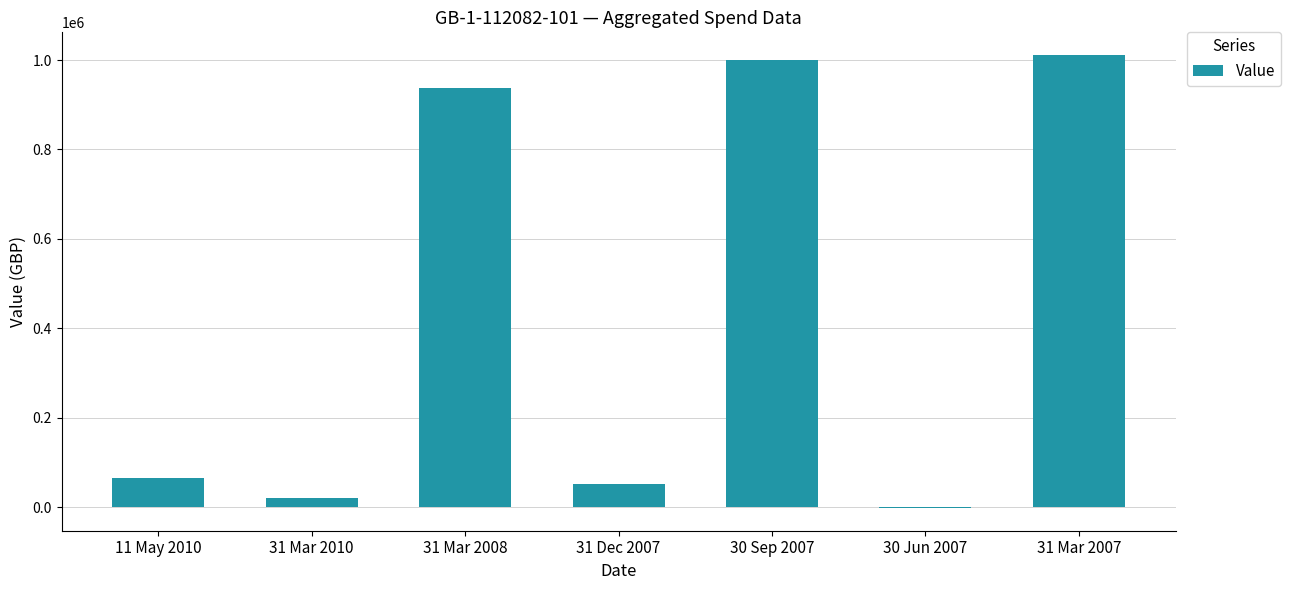

What is the ratio of the value at 31 Mar 2007 to the value at 31 Dec 2007?

19.5